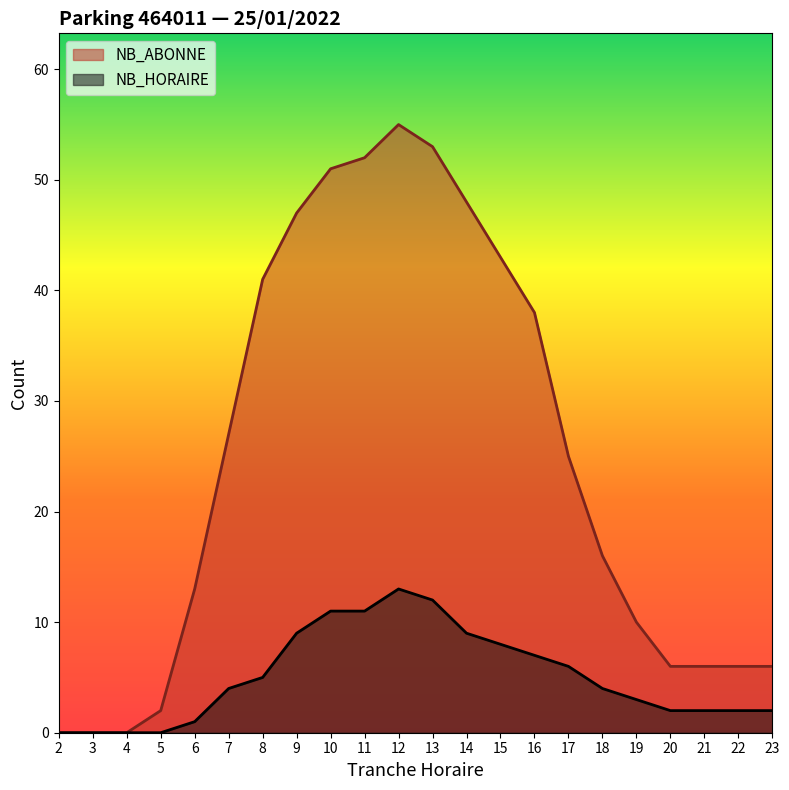

What is the maximum value for NB_HORAIRE?

13